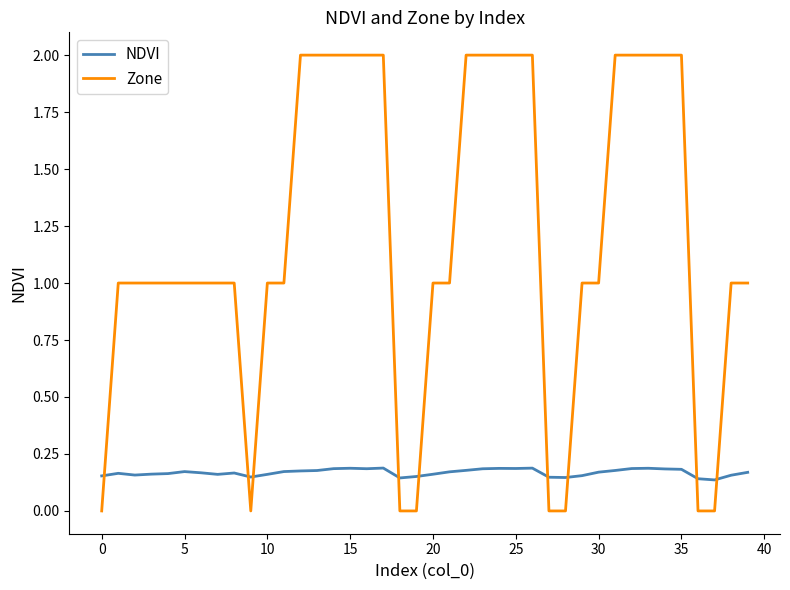

How many times do NDVI and Zone cross each other?

9